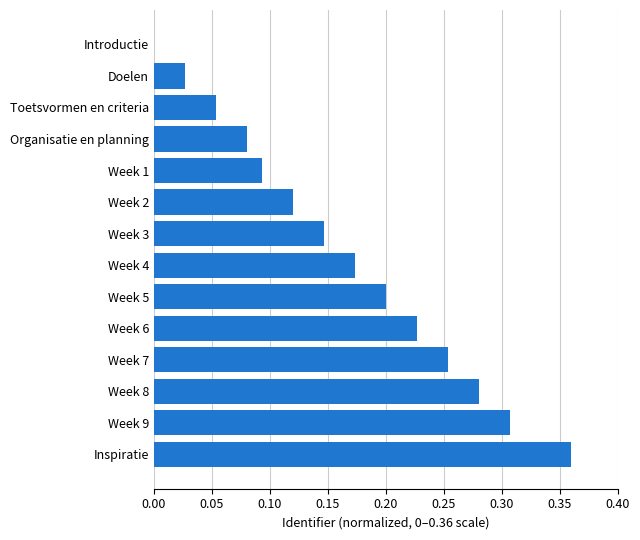

Count the number of data series in this chart.

1